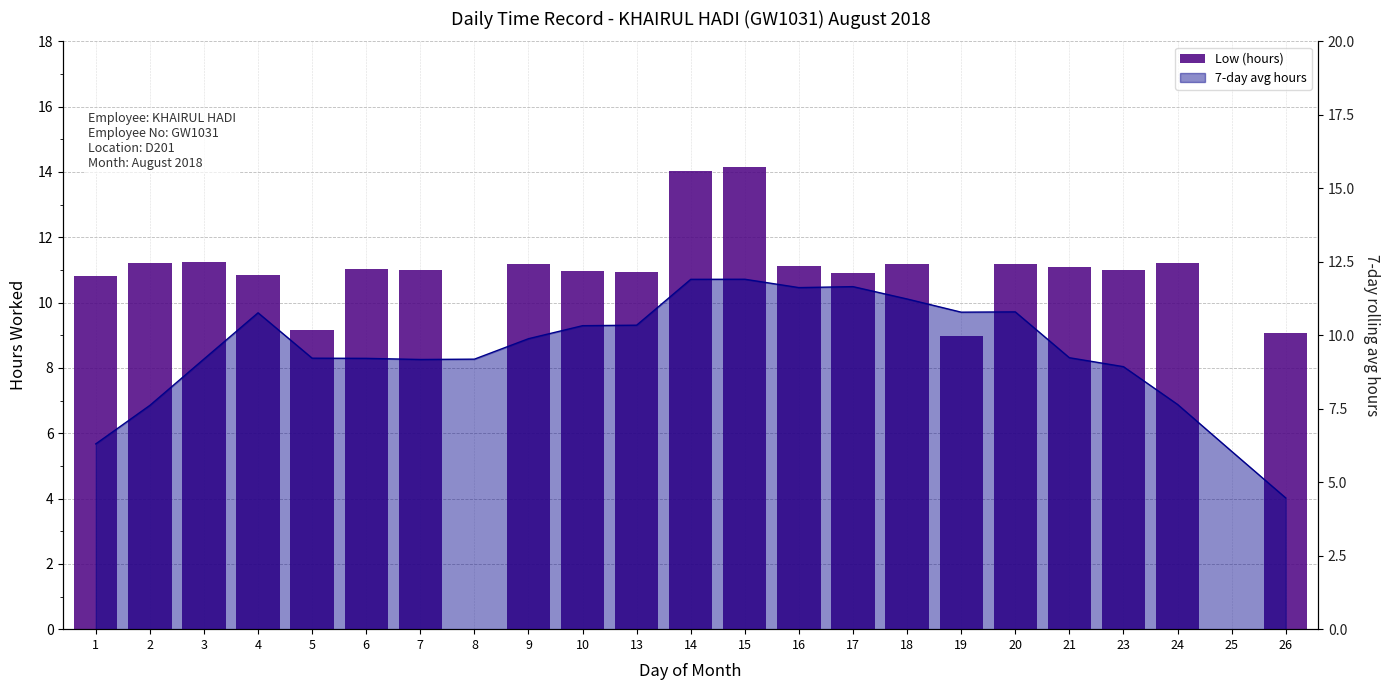

Are the bars horizontal?

No